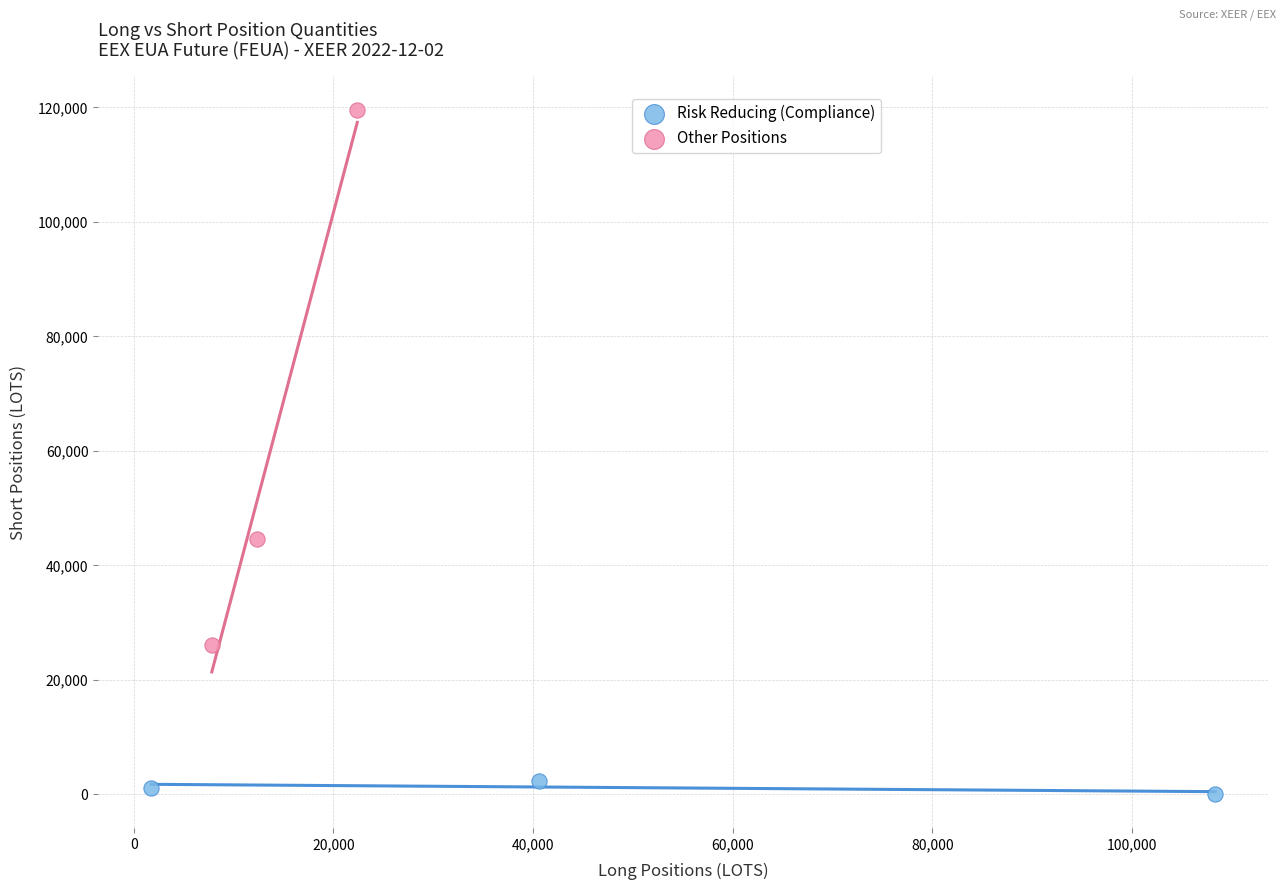

Which series reaches the minimum Y coordinate?

Risk Reducing (Compliance)